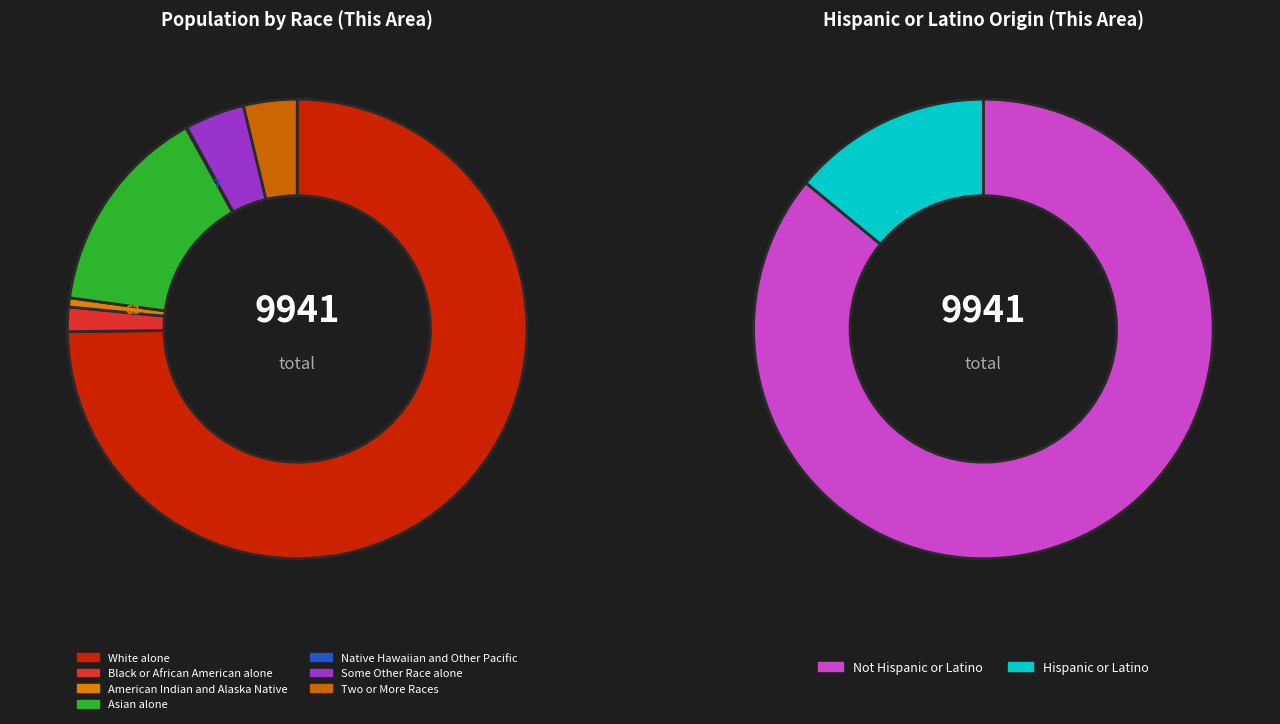

Does any single category account for the majority?

Yes